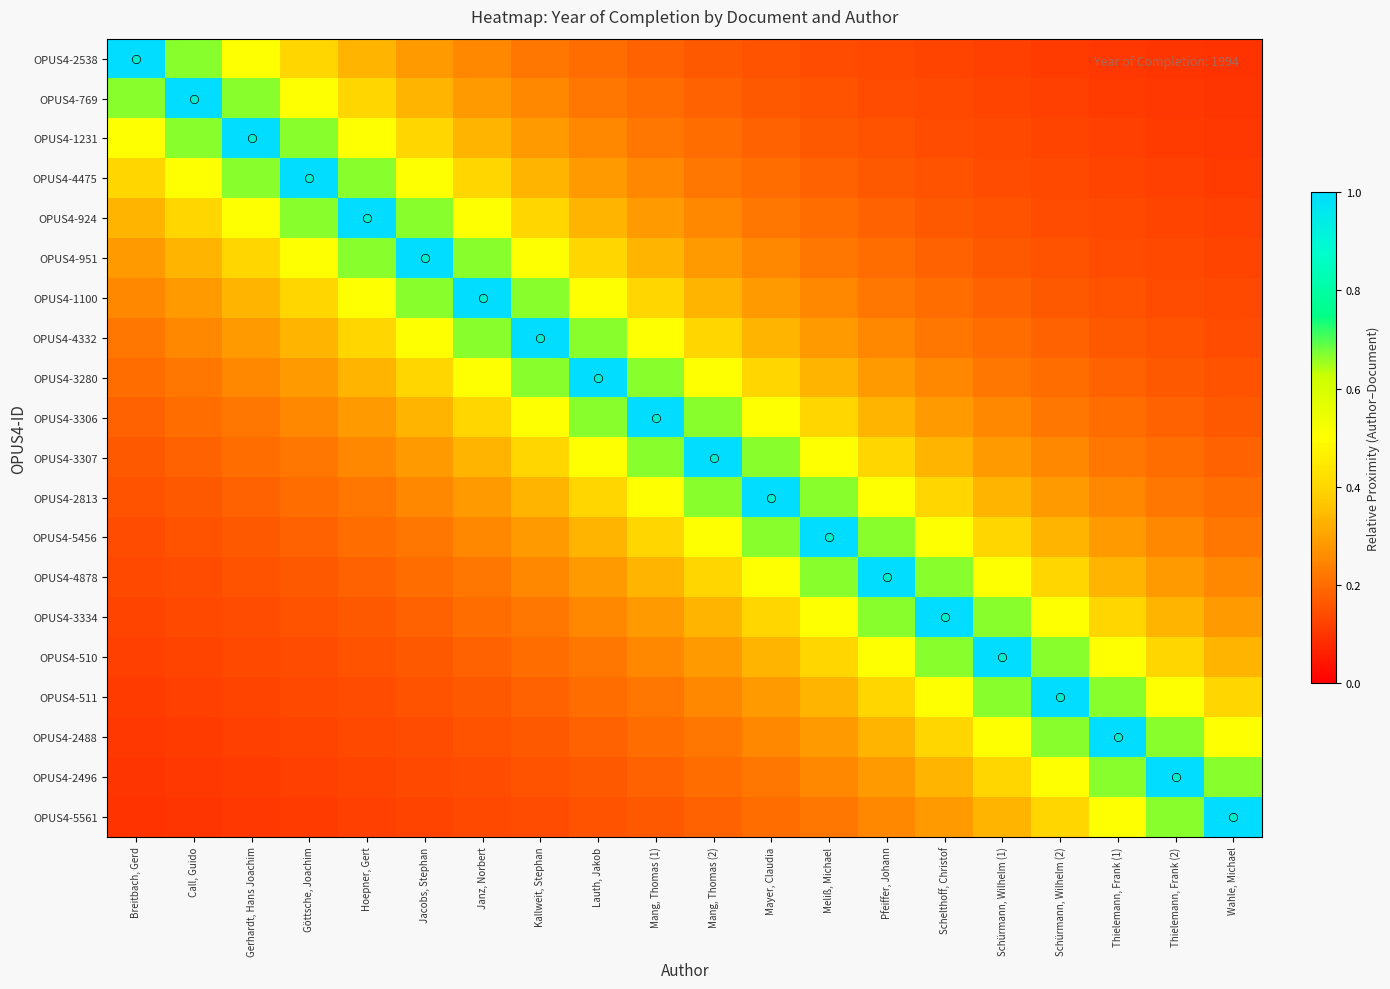

List the series in order of their peak value, highest first.

OPUS4-2538, OPUS4-769, OPUS4-1231, OPUS4-4475, OPUS4-924, OPUS4-951, OPUS4-1100, OPUS4-4332, OPUS4-3280, OPUS4-3306, OPUS4-3307, OPUS4-2813, OPUS4-5456, OPUS4-4878, OPUS4-3334, OPUS4-510, OPUS4-511, OPUS4-2488, OPUS4-2496, OPUS4-5561